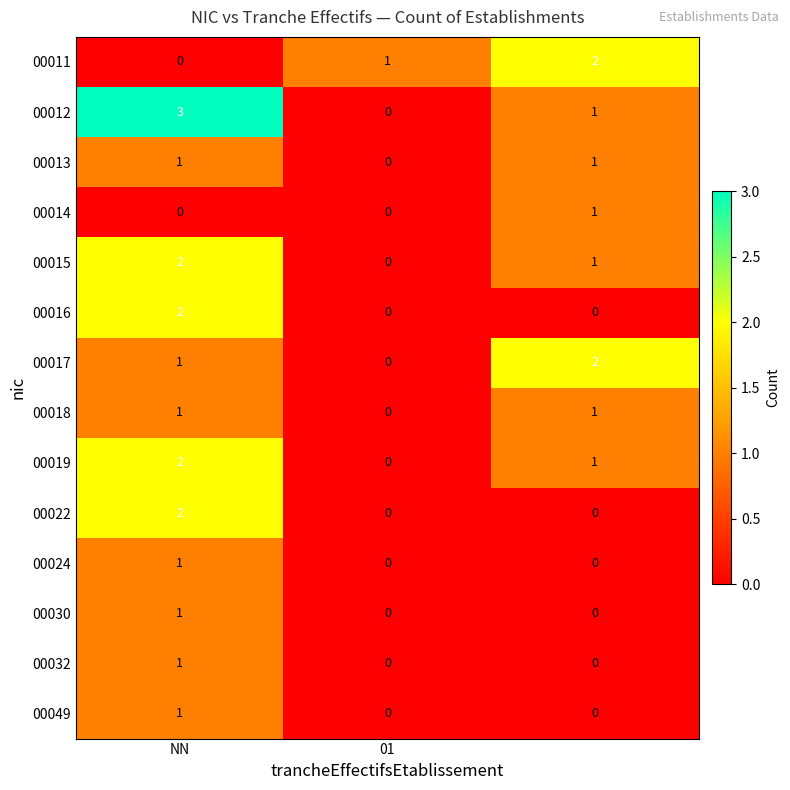

Which series has the widest spread of values?

00012